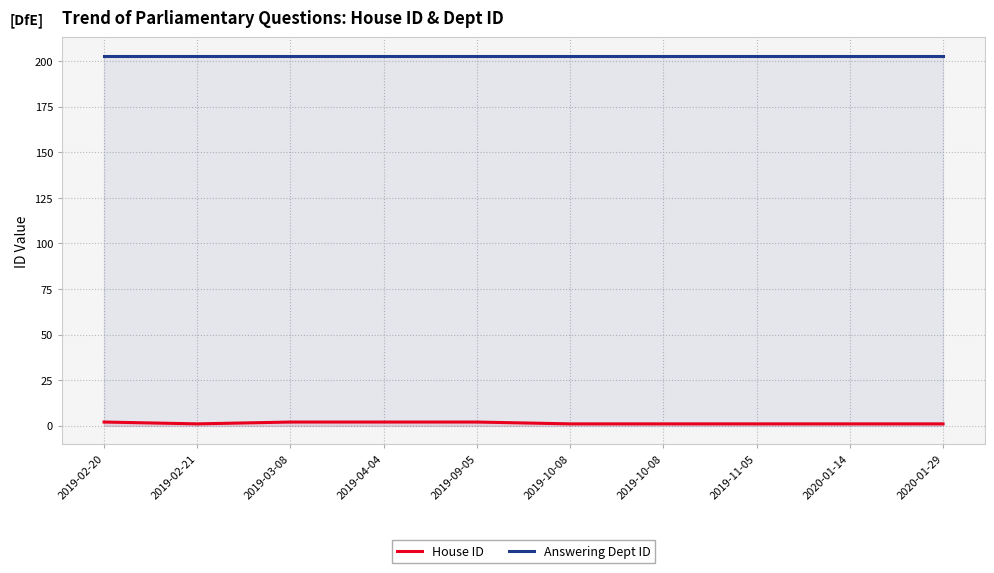

Rank the series at 2019-10-08 from highest to lowest value.

Answering Dept ID, House ID